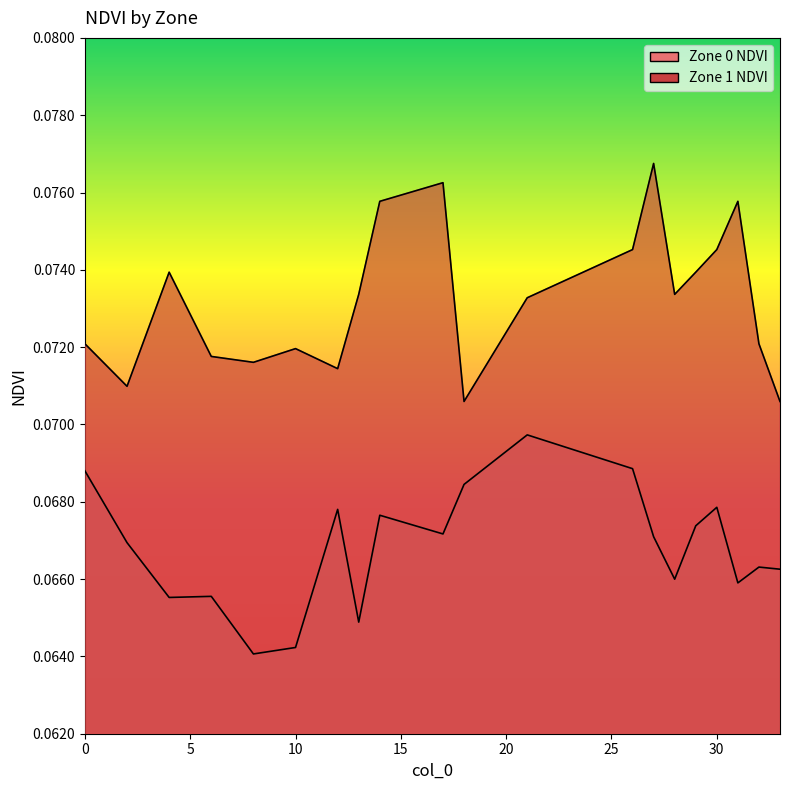

What are all the series names shown in the legend?

Zone 0 NDVI, Zone 1 NDVI